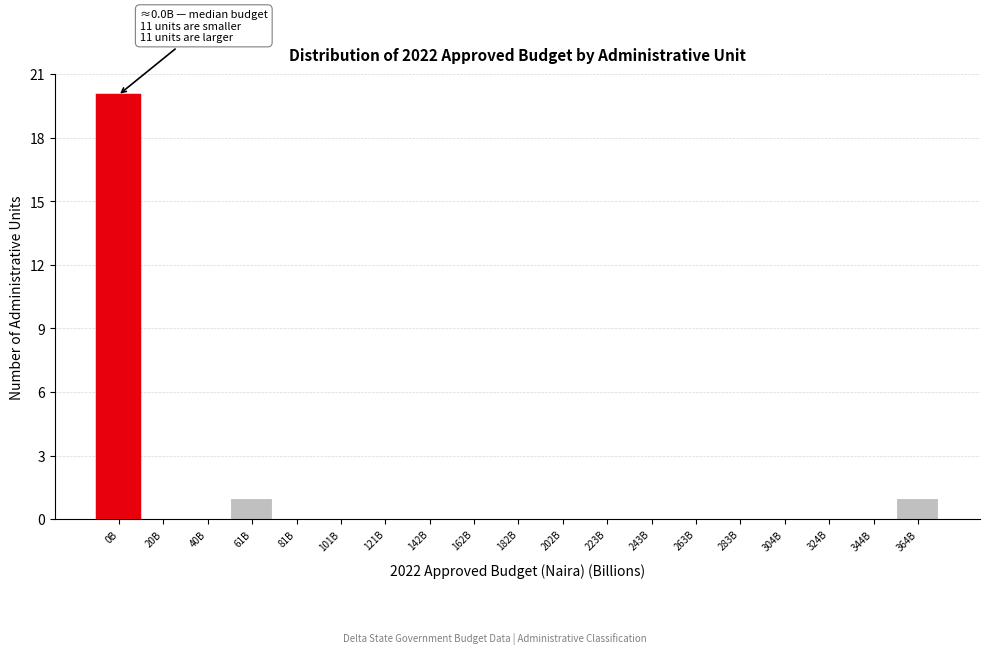

Reading right to left, what are all the values shown in this chart?

364B=1	344B=0	324B=0	304B=0	283B=0	263B=0	243B=0	223B=0	202B=0	182B=0	162B=0	142B=0	121B=0	101B=0	81B=0	61B=1	40B=0	20B=0	0B=20